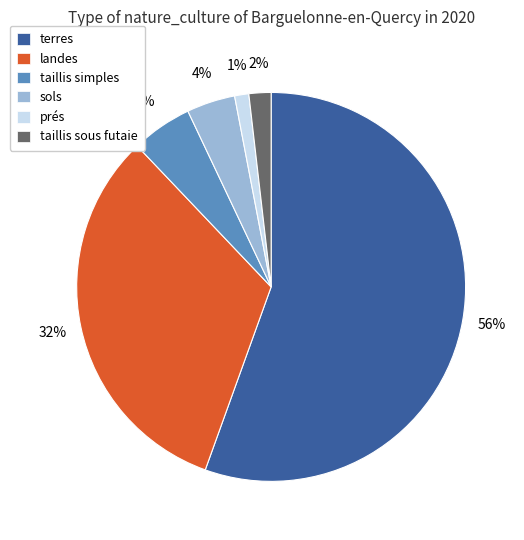

The taillis sous futaie slice represents 2% of the pie. True or false?

True